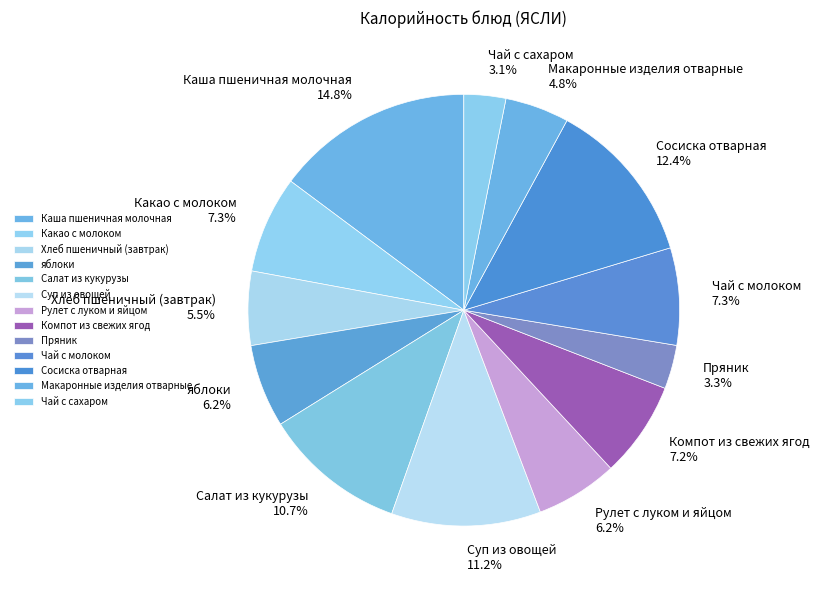

Which category has the biggest portion of the pie?

Каша пшеничная молочная